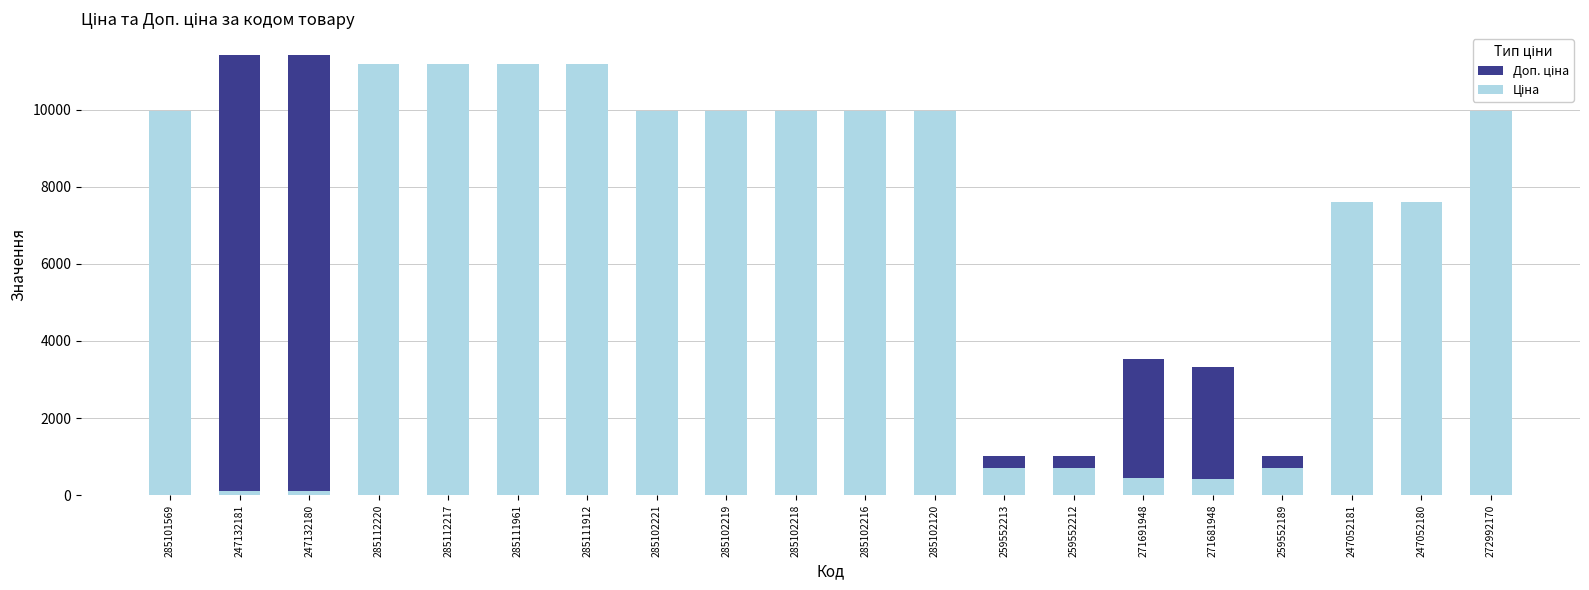

Is it true that Доп. ціна equals 1024.6 at 259552212?

True